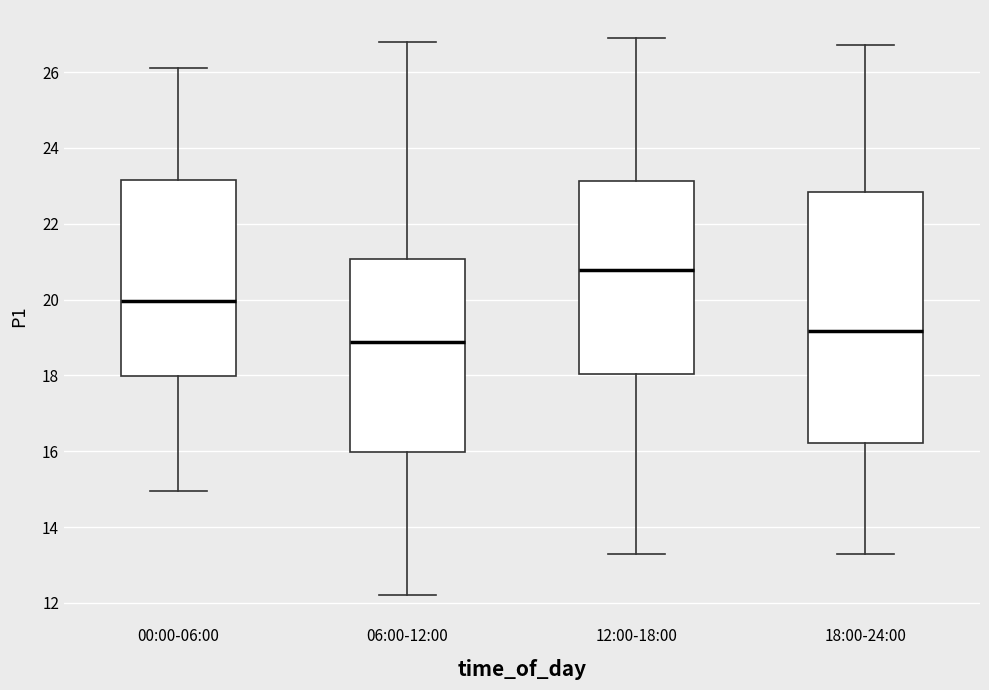

Reading left to right, transcribe this box plot: for each box, give where its median line is, the range the box spans, and where its two whiskers end, as read against the y-axis. The values are not printed on the chart, so give them approximately, as read against the axis.

00:00-06:00: median 20.0, box 18.0 to 23.2, whiskers 15.0 to 26.2
06:00-12:00: median 18.8, box 16.0 to 21.0, whiskers 12.2 to 26.8
12:00-18:00: median 20.8, box 18.0 to 23.2, whiskers 13.4 to 27.0
18:00-24:00: median 19.2, box 16.2 to 22.8, whiskers 13.4 to 26.8